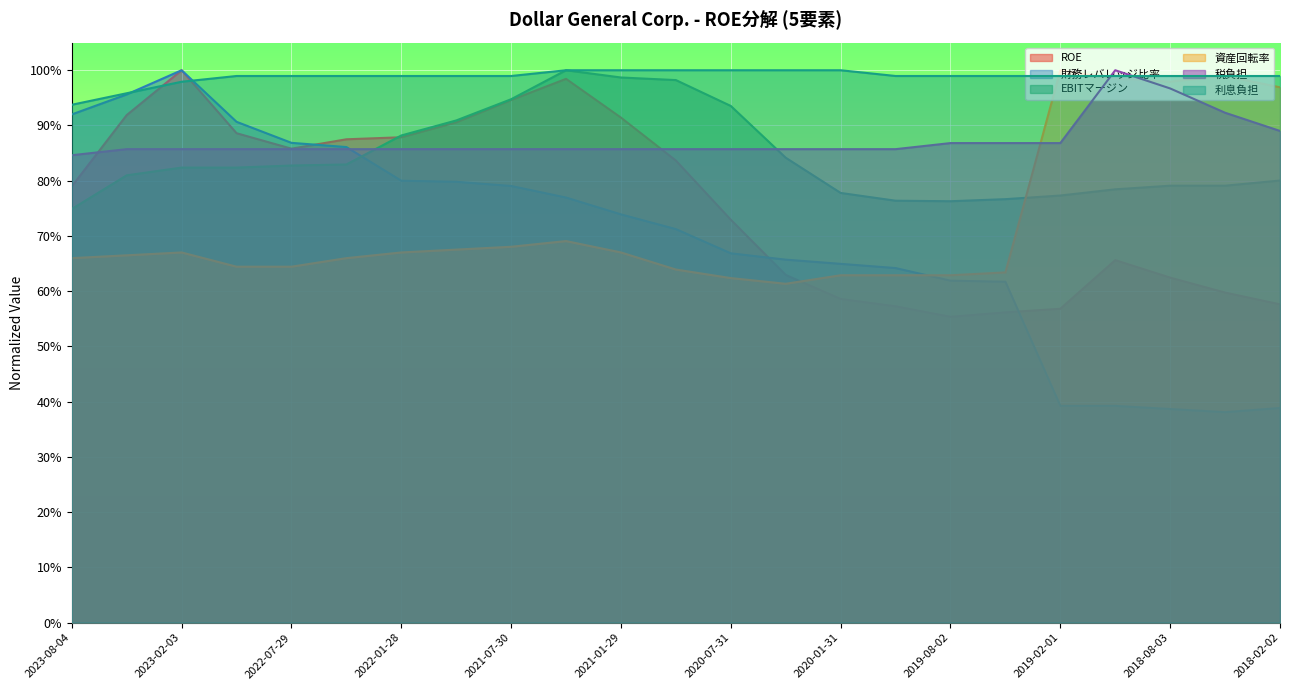

Rank the series at 2020-01-31 from lowest to highest value.

ROE, 資産回転率, 財務レバレッジ比率, EBITマージン, 税負担, 利息負担